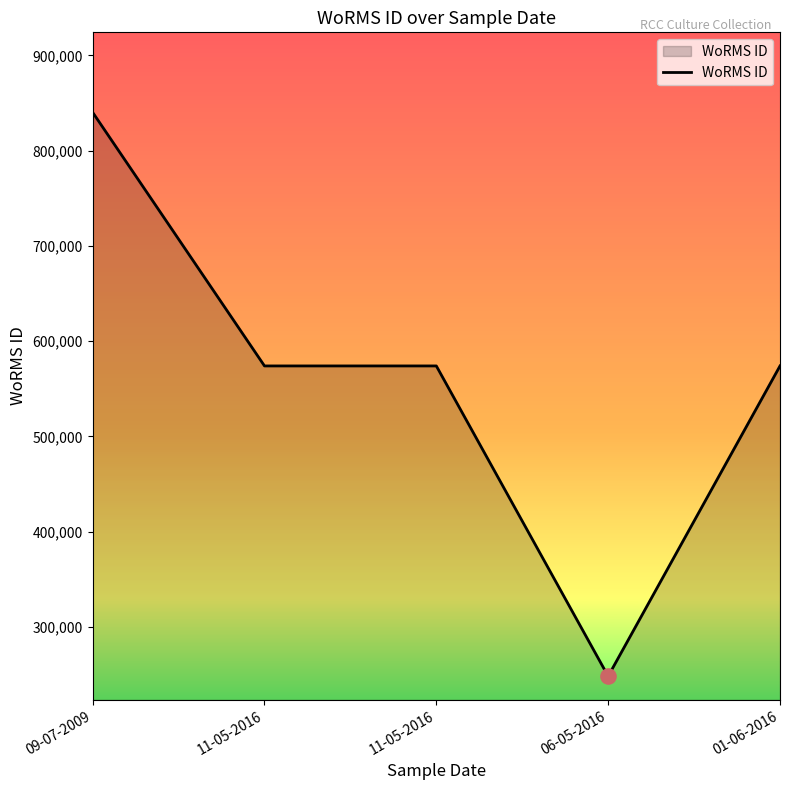

What is the ratio of the value at 11-05-2016 to the value at 09-07-2009?

0.7